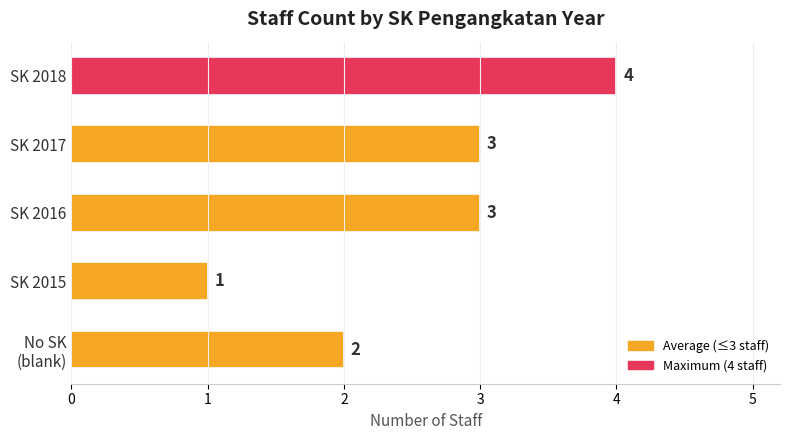

What is the average value?

3